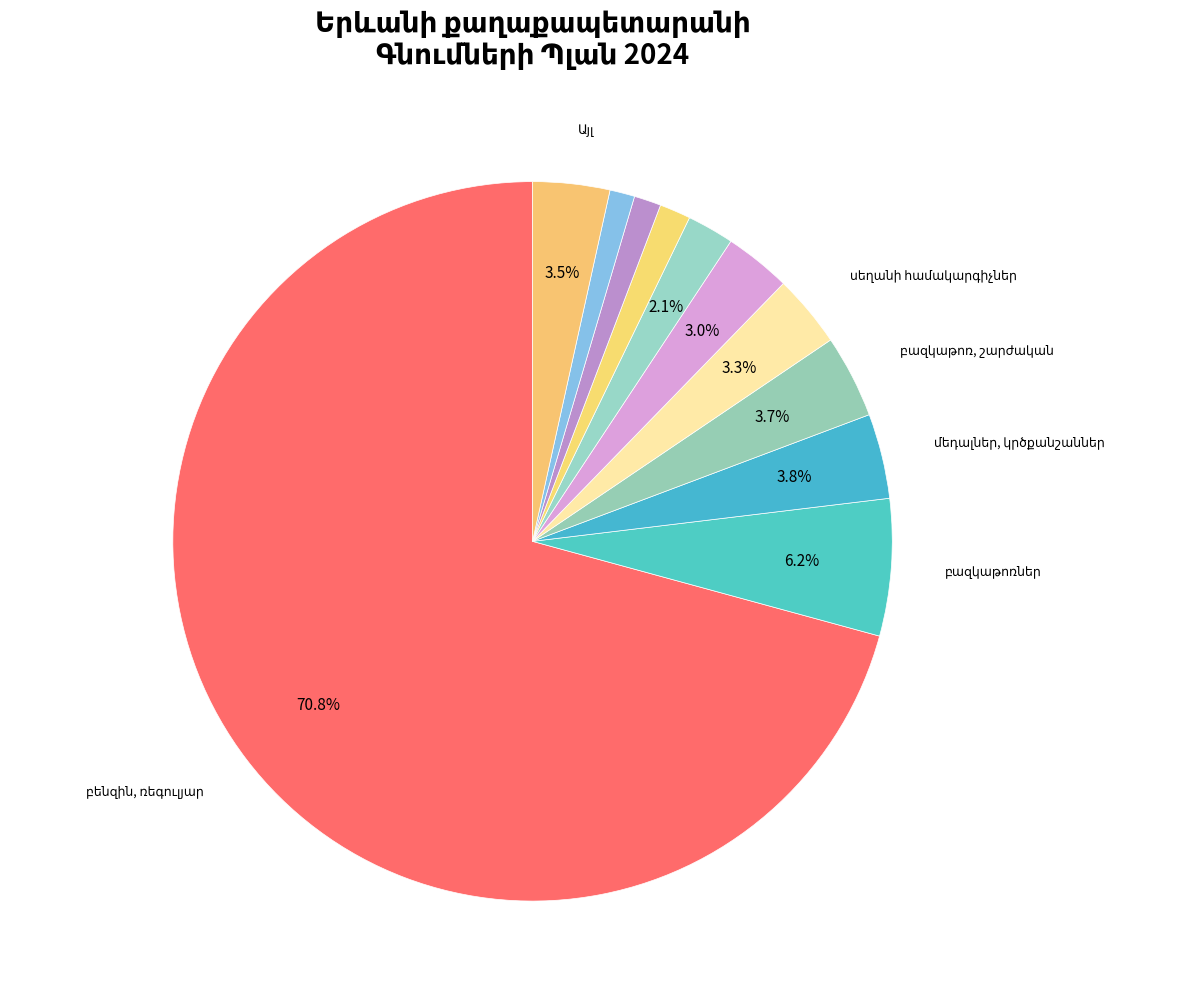

Is the sum of սեղան` դիմադիր and սեղանի համակարգիչներ greater than half?

No